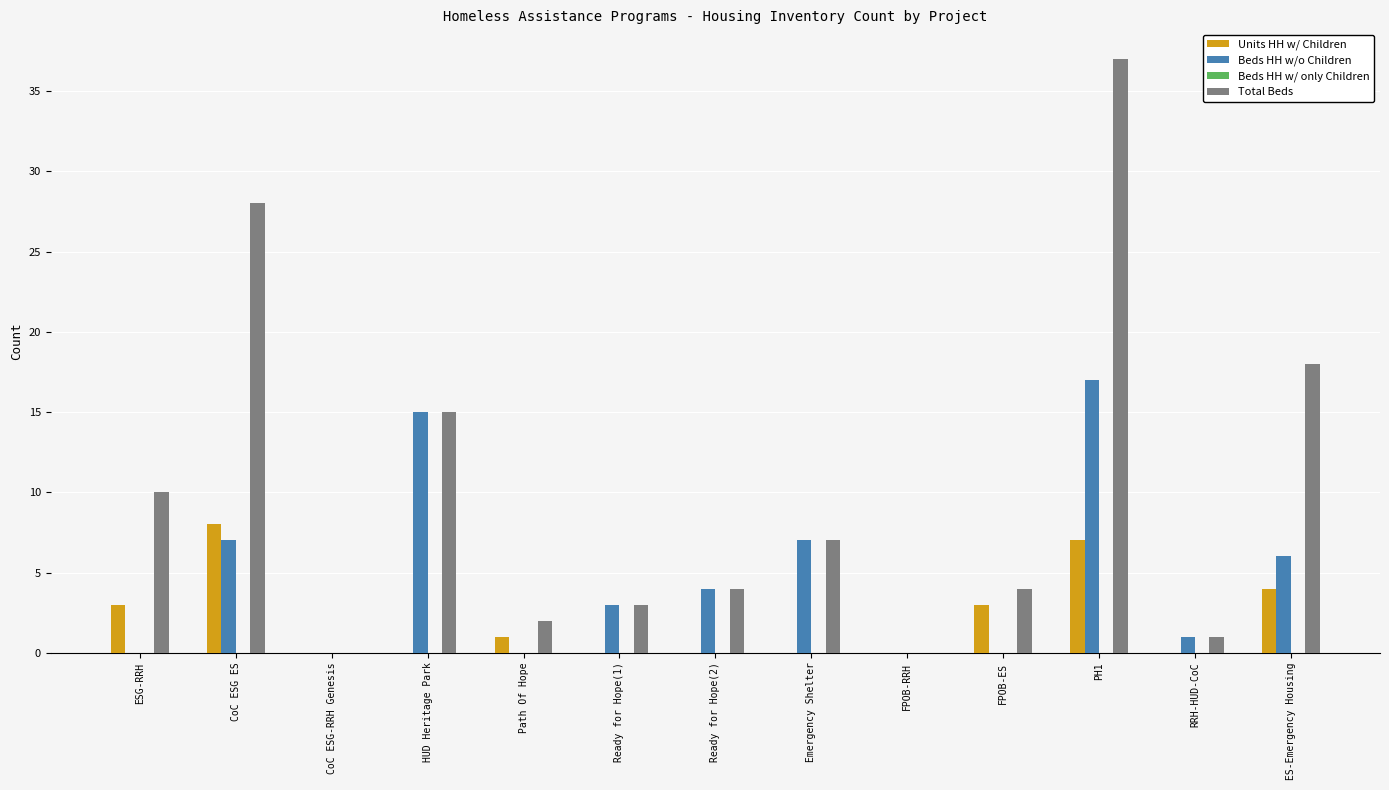

True or false: Beds HH w/o Children has a value of 15 at HUD Heritage Park.

True